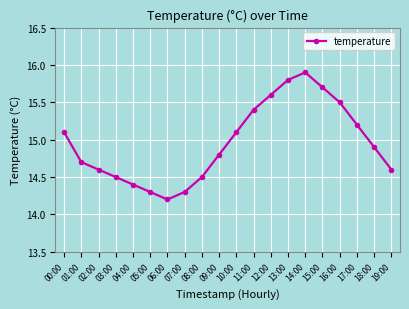

The chart shows a value of 14.5 at 08:00. True or false?

True